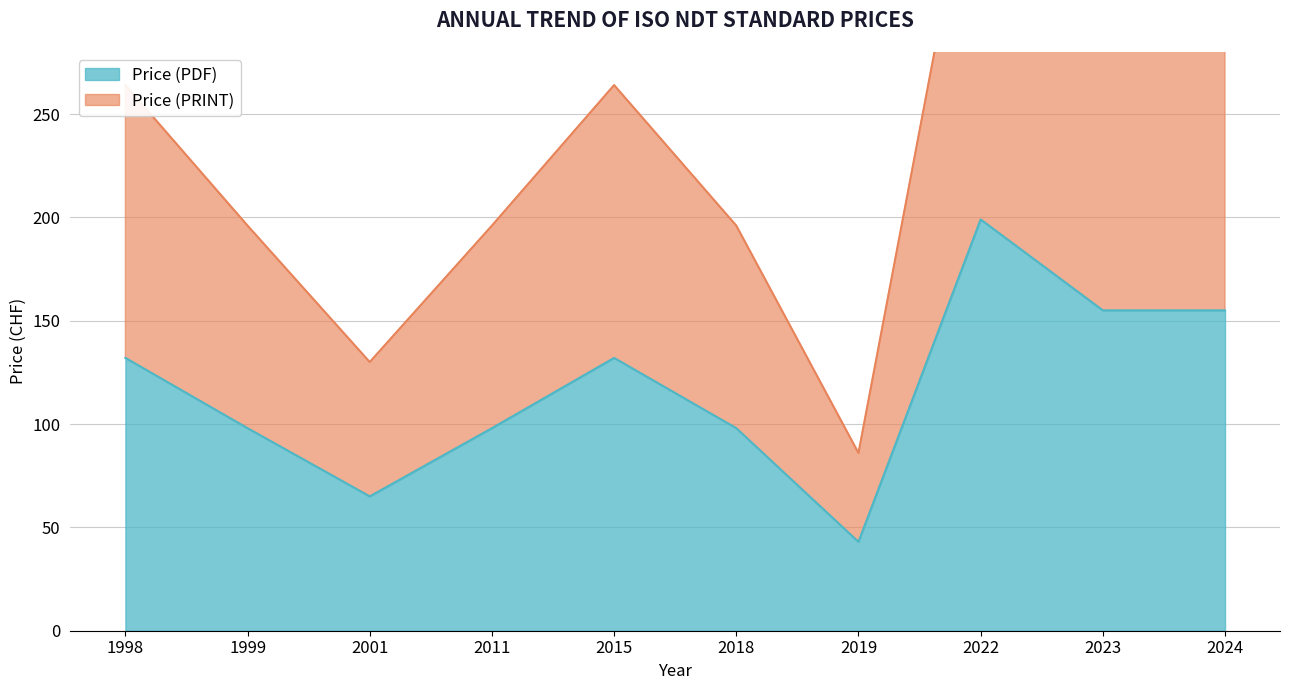

Reading right to left, transcribe all the data shown in this chart.

Price (PDF): 155	155	199	43	98	132	98	65	98	132
Price (PRINT): 310	310	398	86	196	264	196	130	196	264